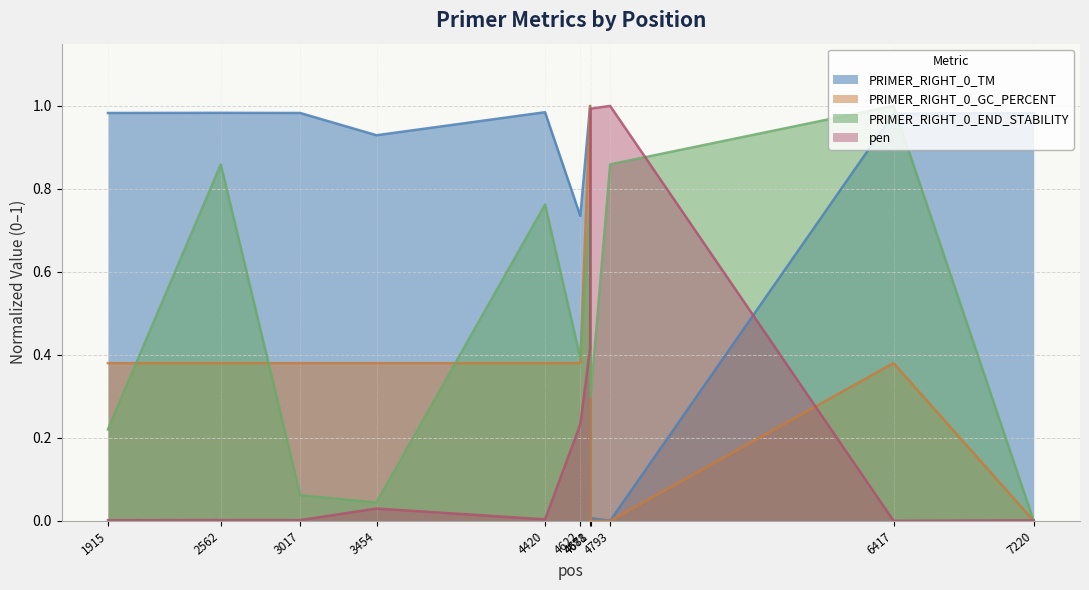

True or false: PRIMER_RIGHT_0_END_STABILITY and PRIMER_RIGHT_0_TM cross at least once.

True